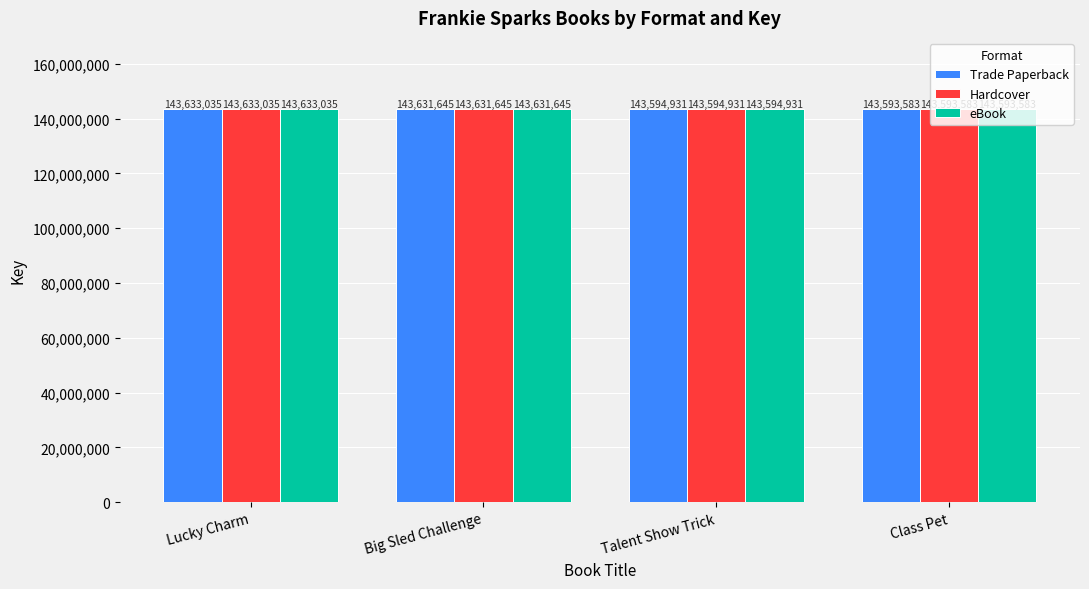

Is it true that eBook equals 143594931 at Talent Show Trick?

True